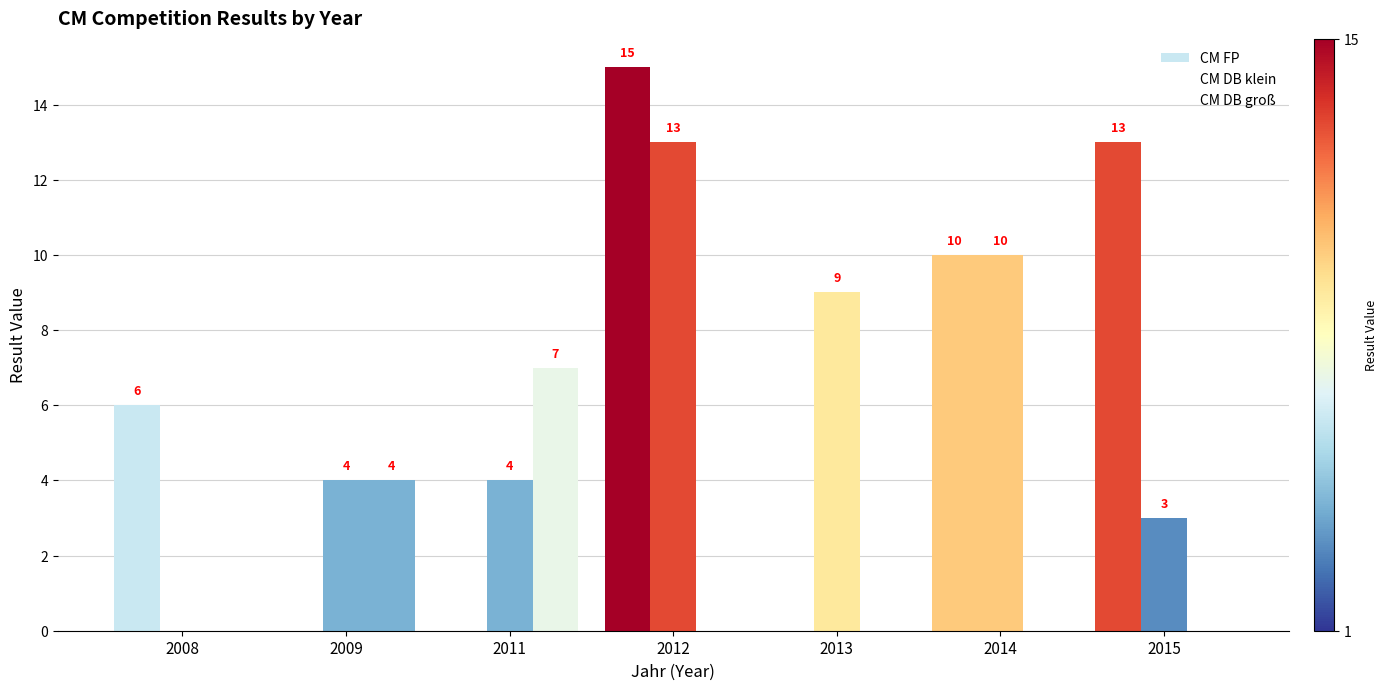

What is the maximum value for CM DB klein?

13